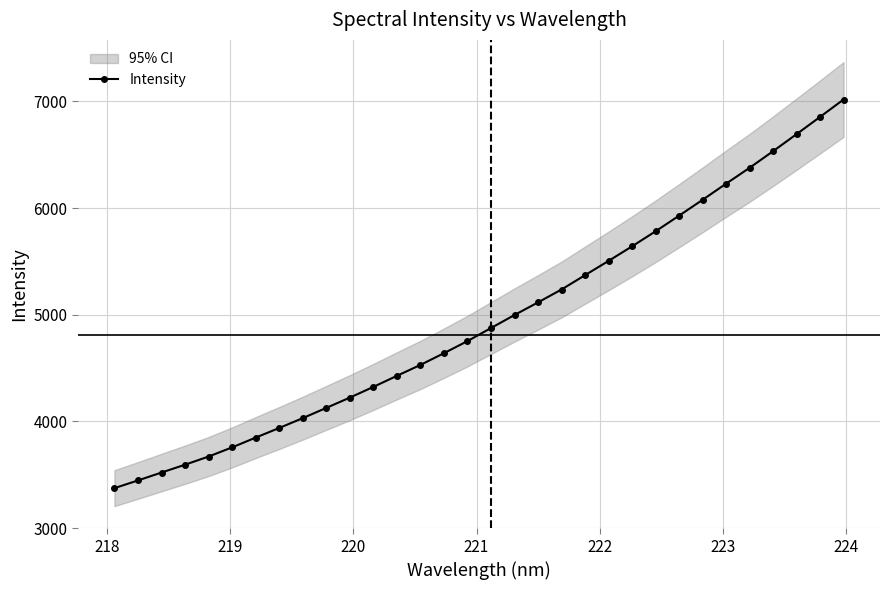

What is the sum of all values?

158436.8